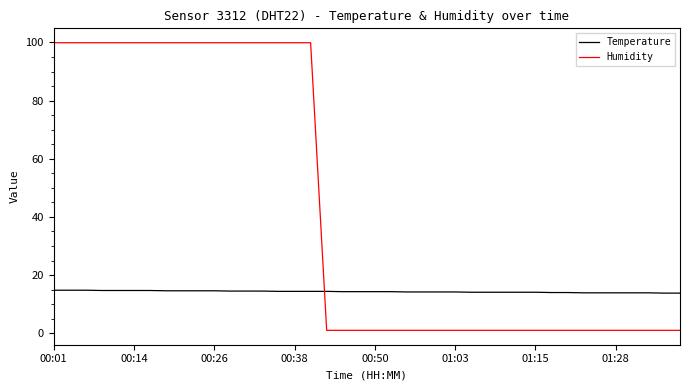

What is the difference between the maximum and minimum values in the Humidity series?

98.9